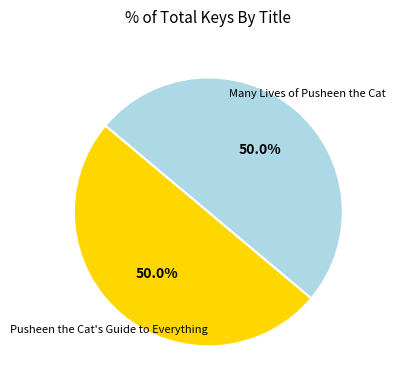

The Pusheen the Cat's Guide to Everything slice represents 50% of the pie. True or false?

True